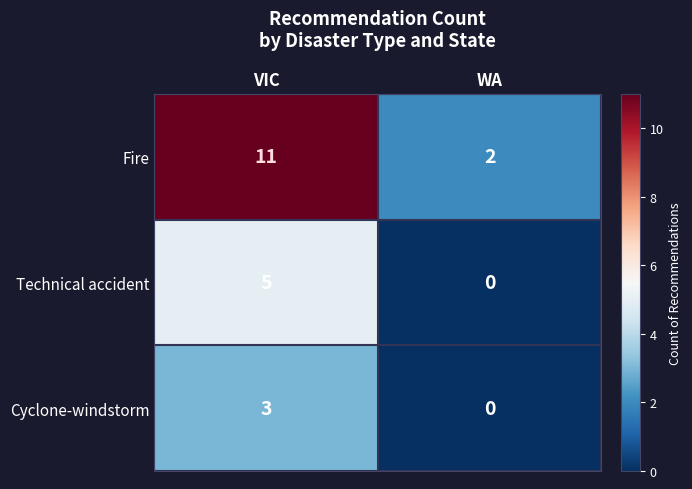

What is the total value across all series at WA?

2